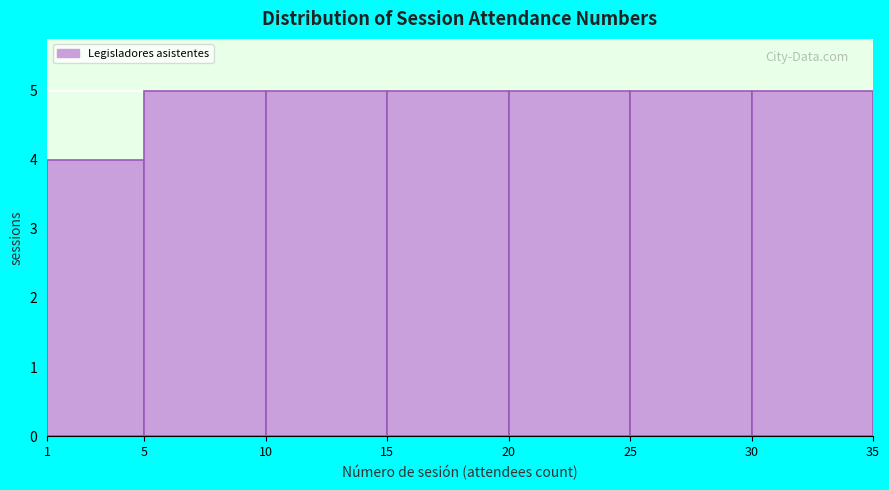

Reading left to right, transcribe this chart: for each bar, give the range it covers on the x-axis and its height. The values are not printed on the chart, so give them approximately, as read against the axis.

1 to 5: 4
5 to 10: 5
10 to 15: 5
15 to 20: 5
20 to 25: 5
25 to 30: 5
30 to 35: 5